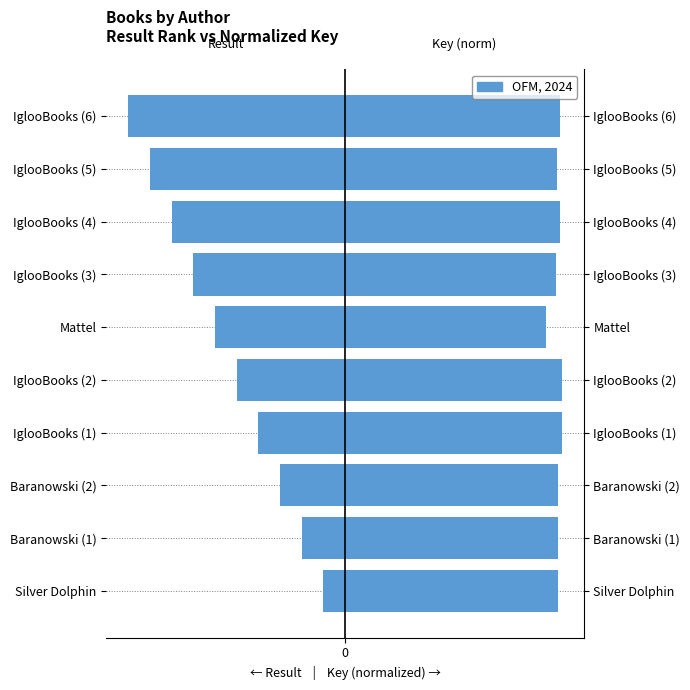

What is the difference between the second highest and second lowest values in the Key (normalized) series?

0.3